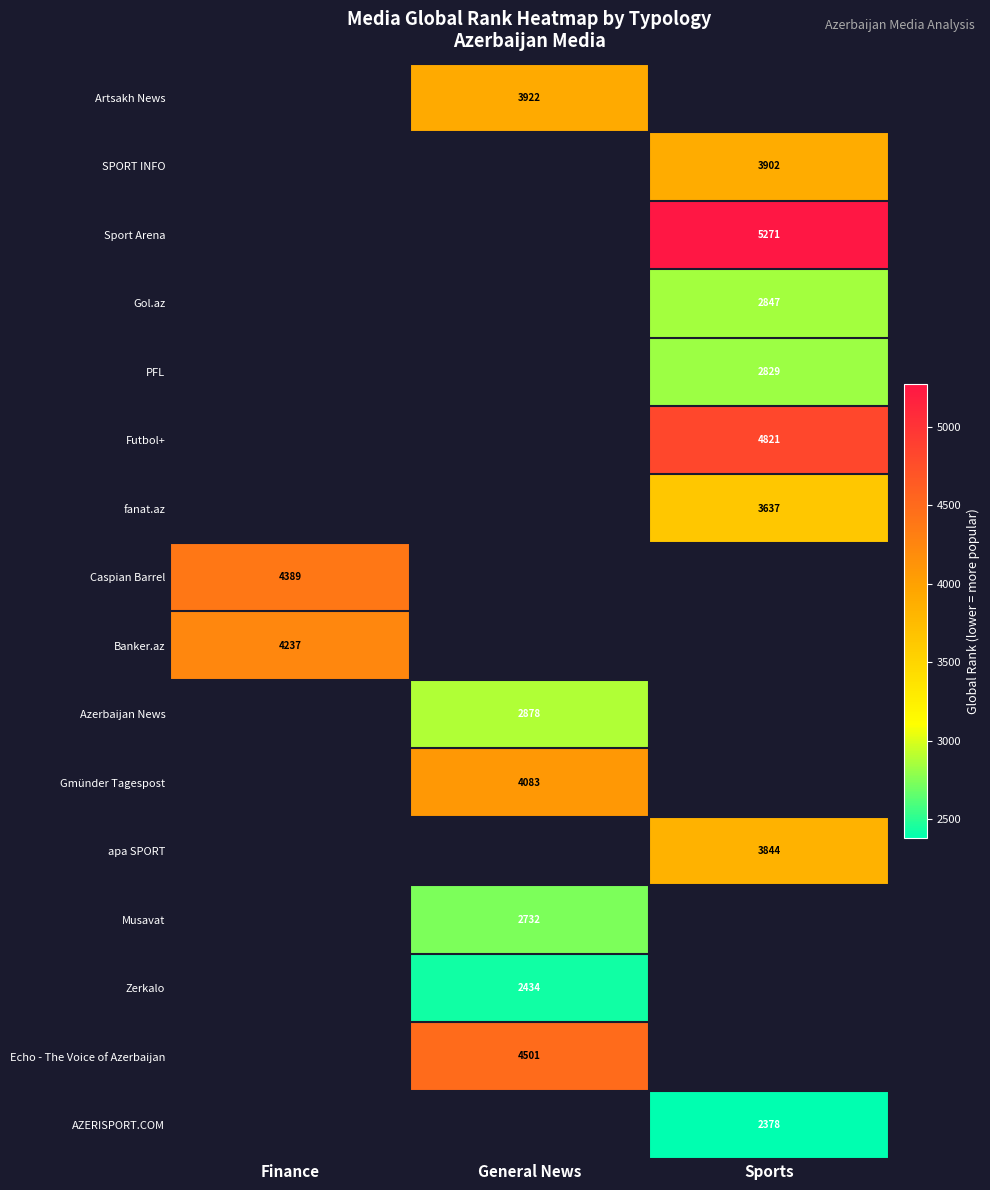

Is it true that Azerbaijan News equals 2878 at General News?

True